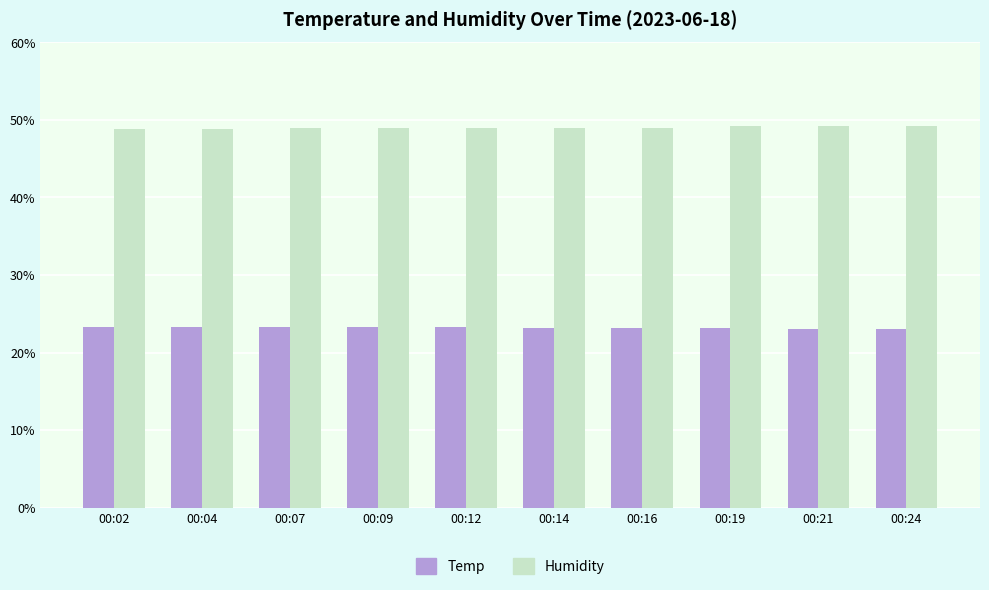

How many series are shown in this chart?

2